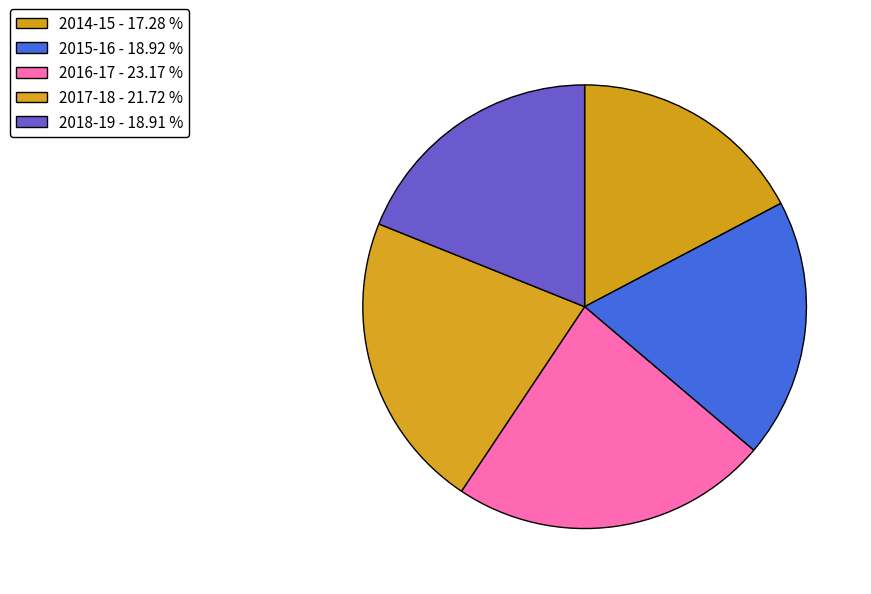

To the nearest percent, what is the difference between the 2014-15 and 2017-18 slice percentages?

4%